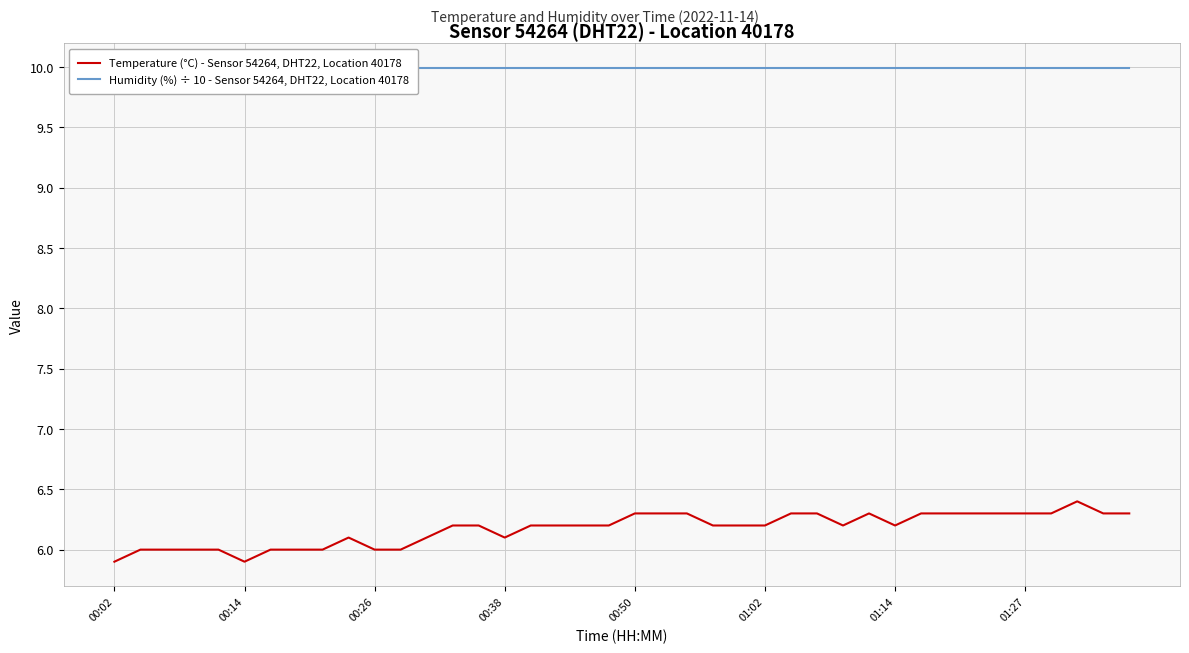

How many categories are shown in the chart?

40